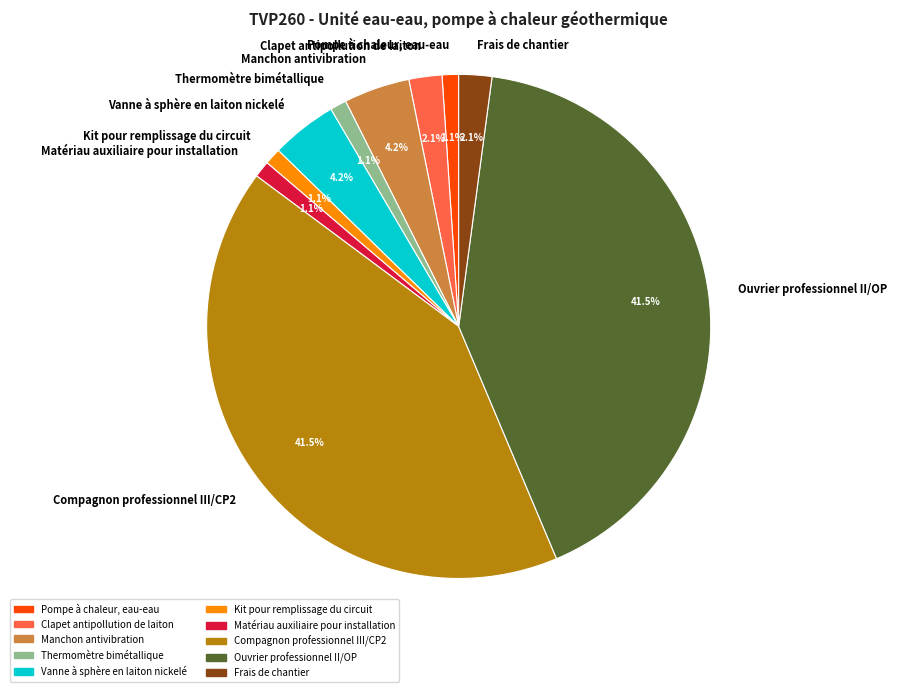

The Pompe à chaleur, eau-eau slice represents 1% of the pie. True or false?

True